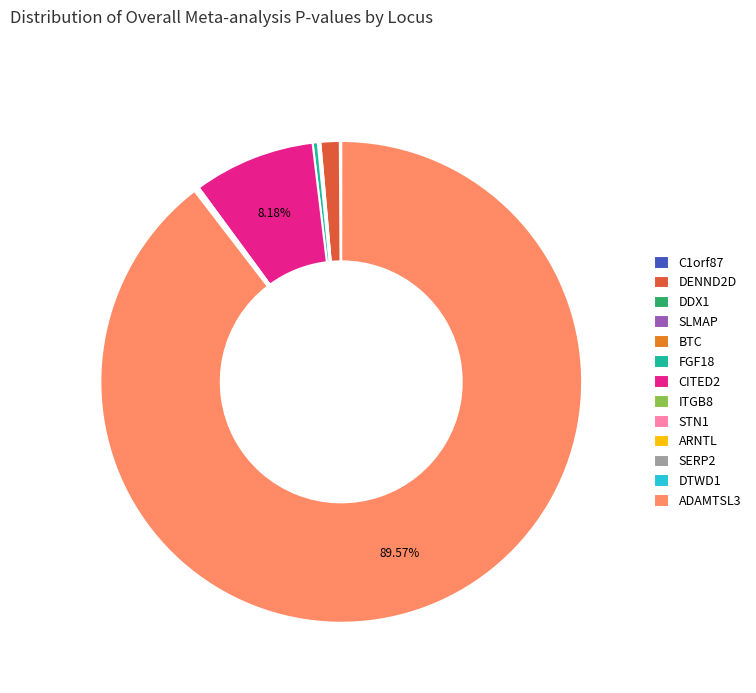

Is there a majority slice in this chart?

Yes